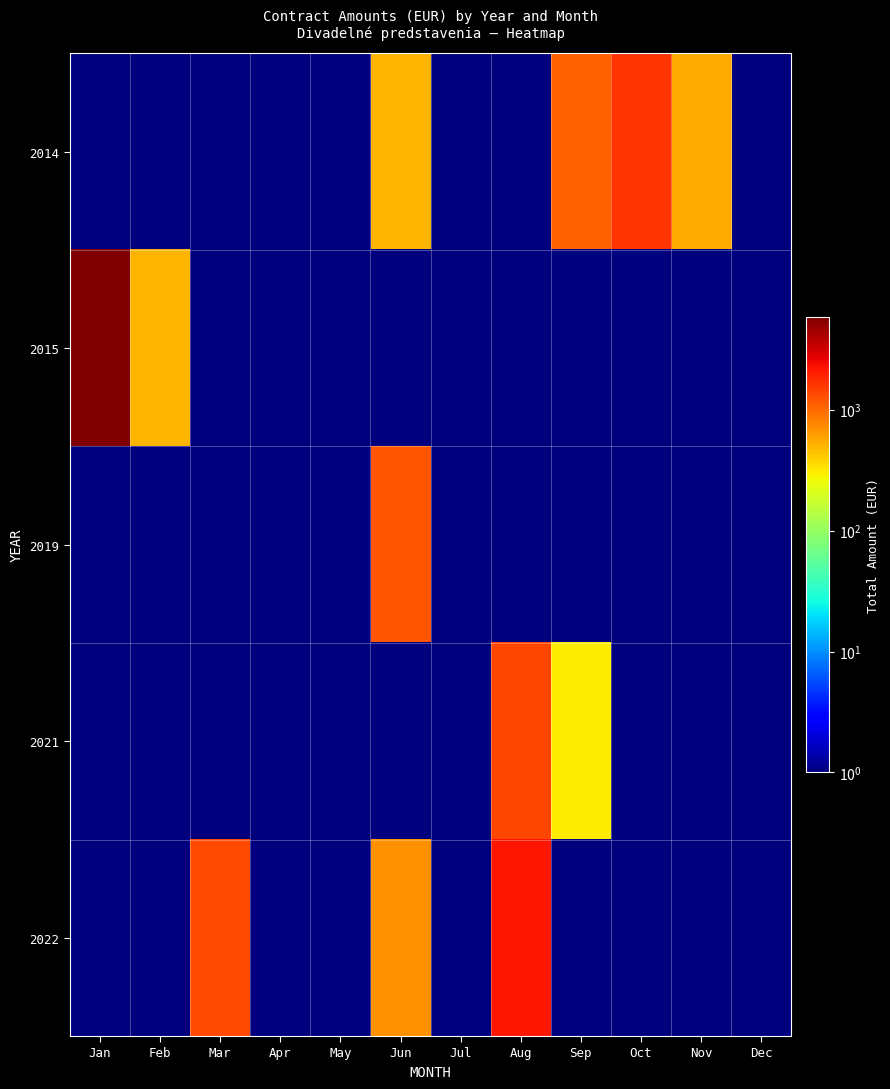

How many categories are shown in the chart?

12